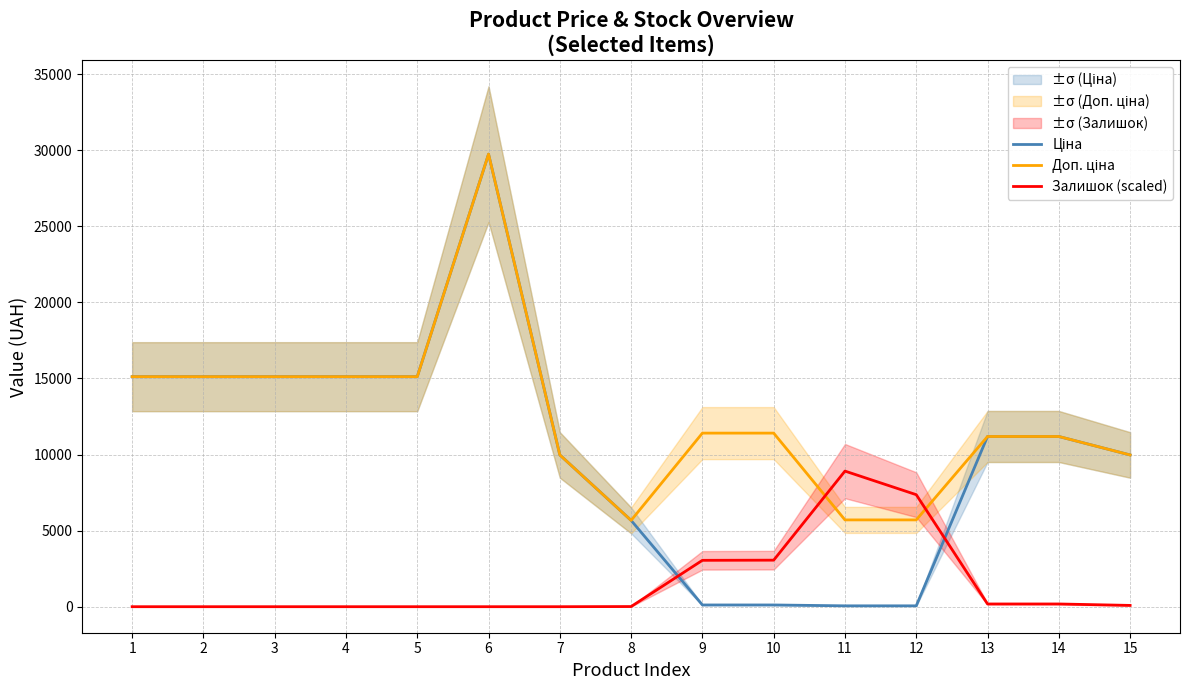

Which series has the largest total across all categories?

Доп. ціна